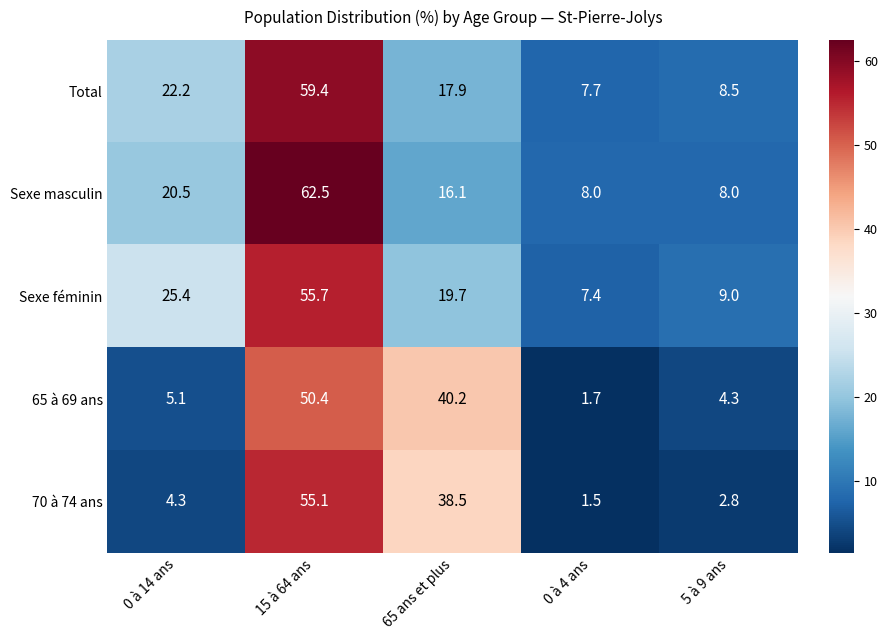

What is the difference between the maximum and minimum values in the Sexe masculin series?

54.5